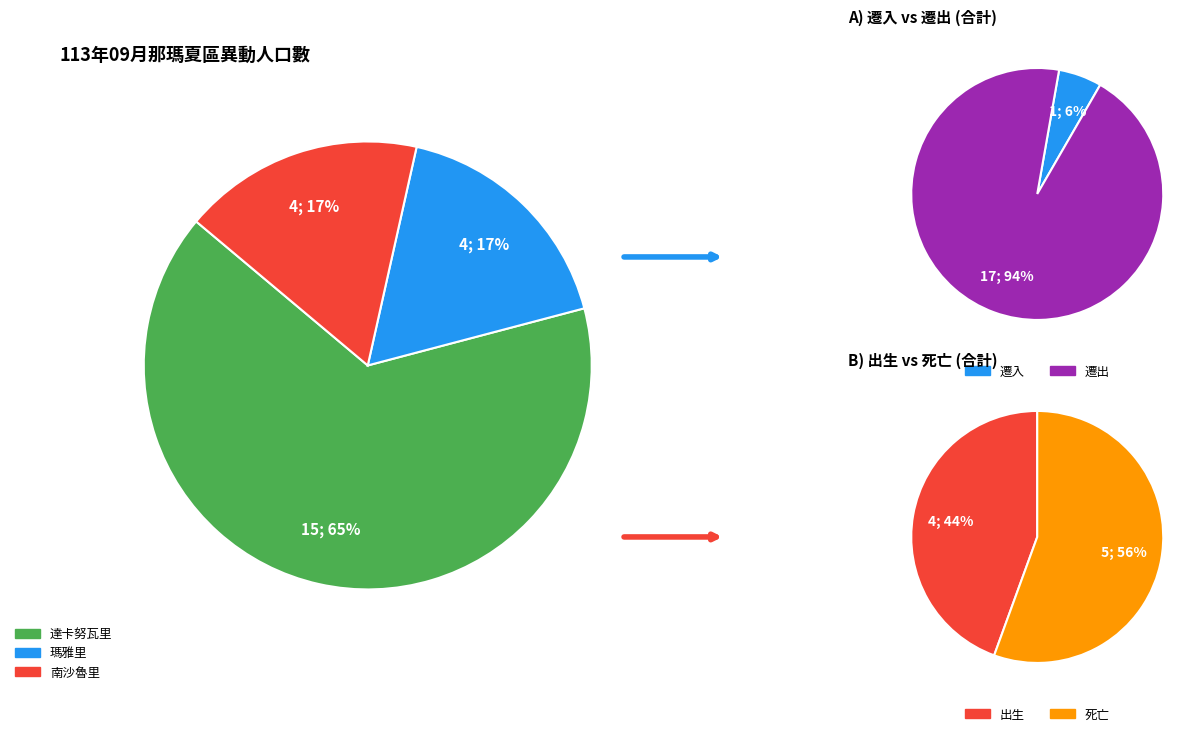

Which slice is the largest?

達卡努瓦里